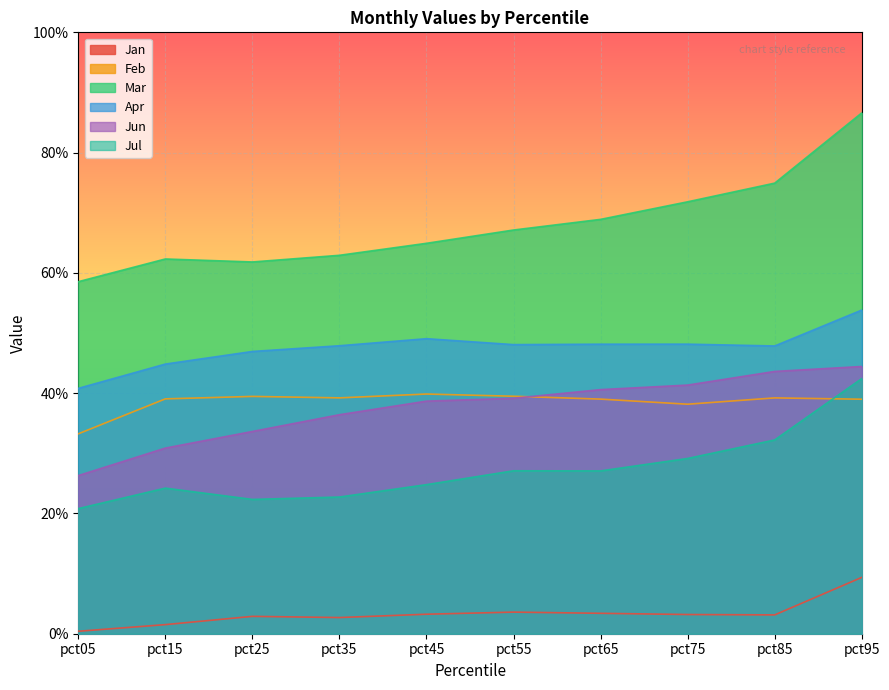

What is the spread (max minus min) of values at pct85?

0.7